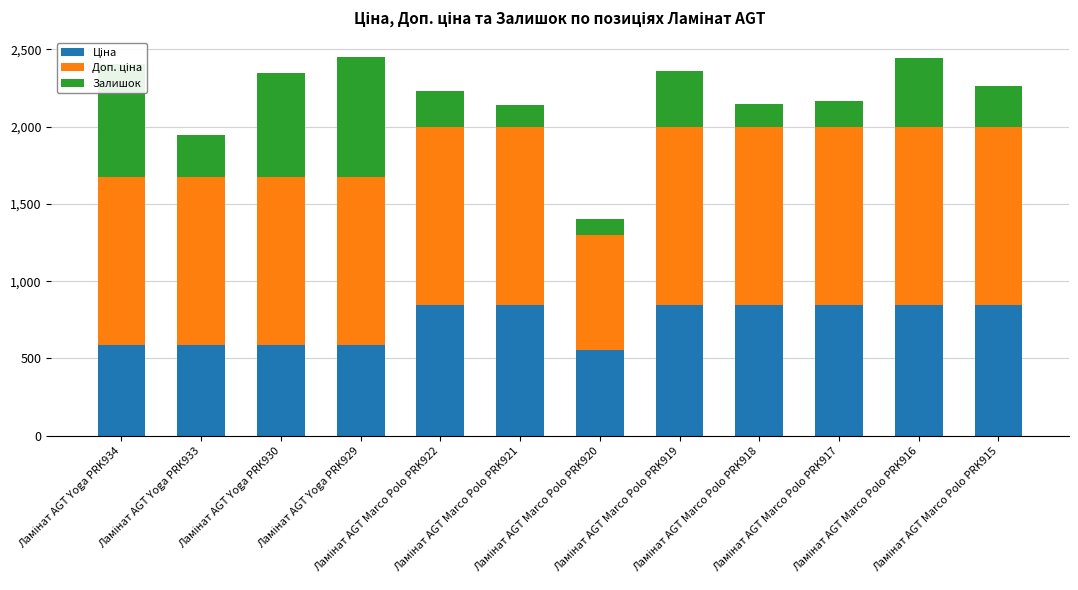

How many data points does each series have?

12